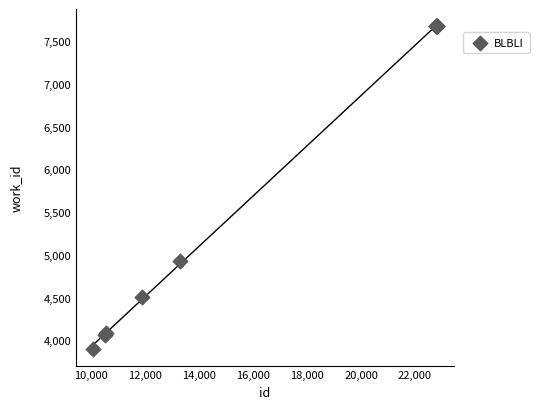

What Y value in the scatter plot is closest to 5788?

4933